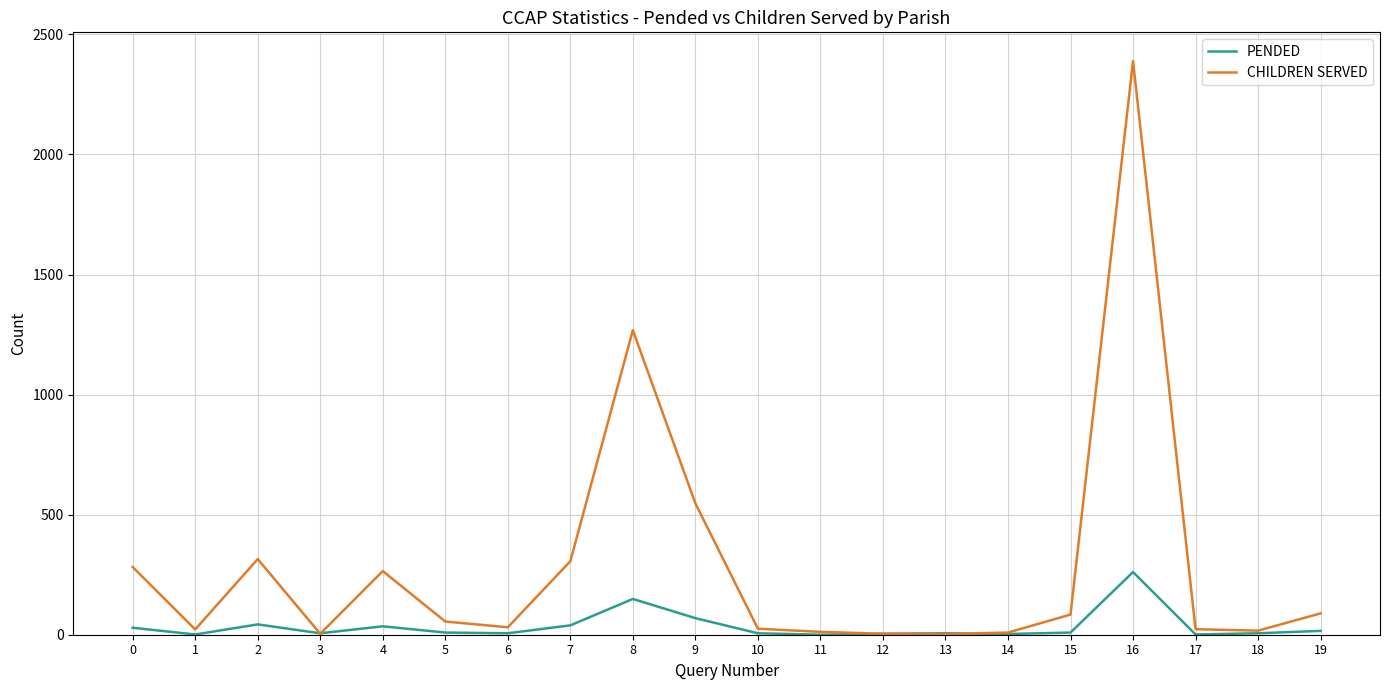

At how many categories does at least one series exceed 1520?

1